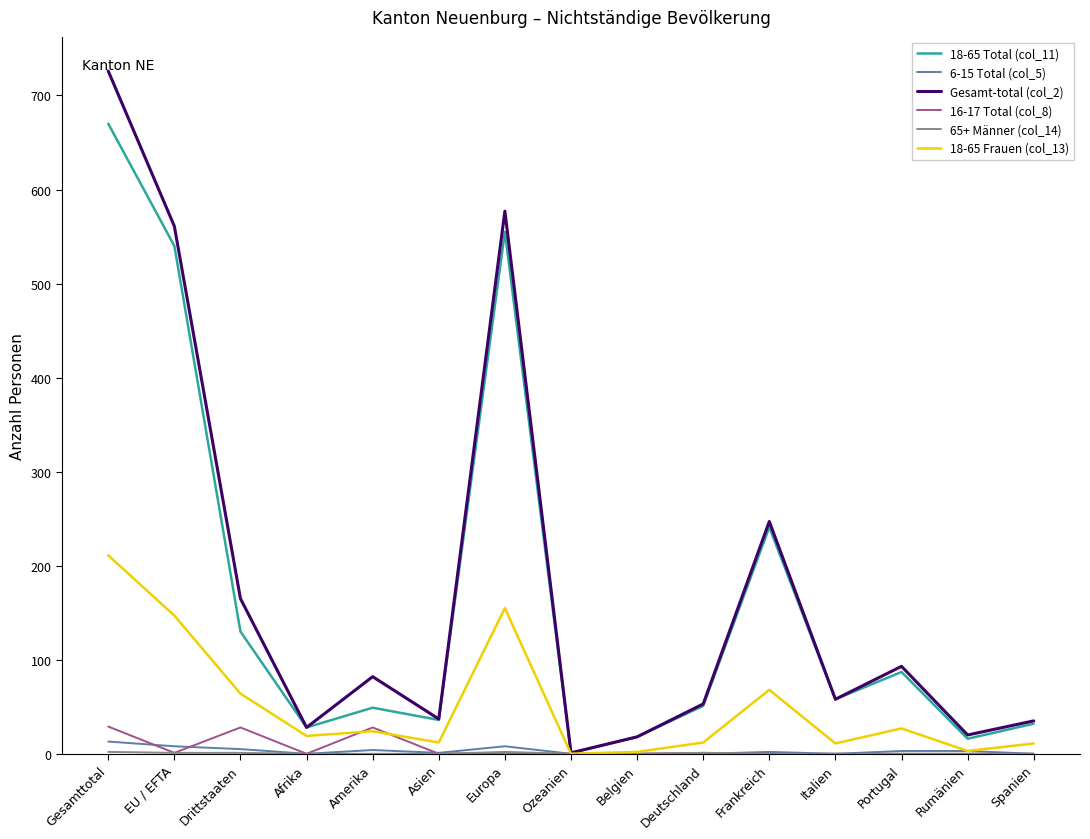

Which series has the largest range (max minus min)?

Gesamt-total (col_2)